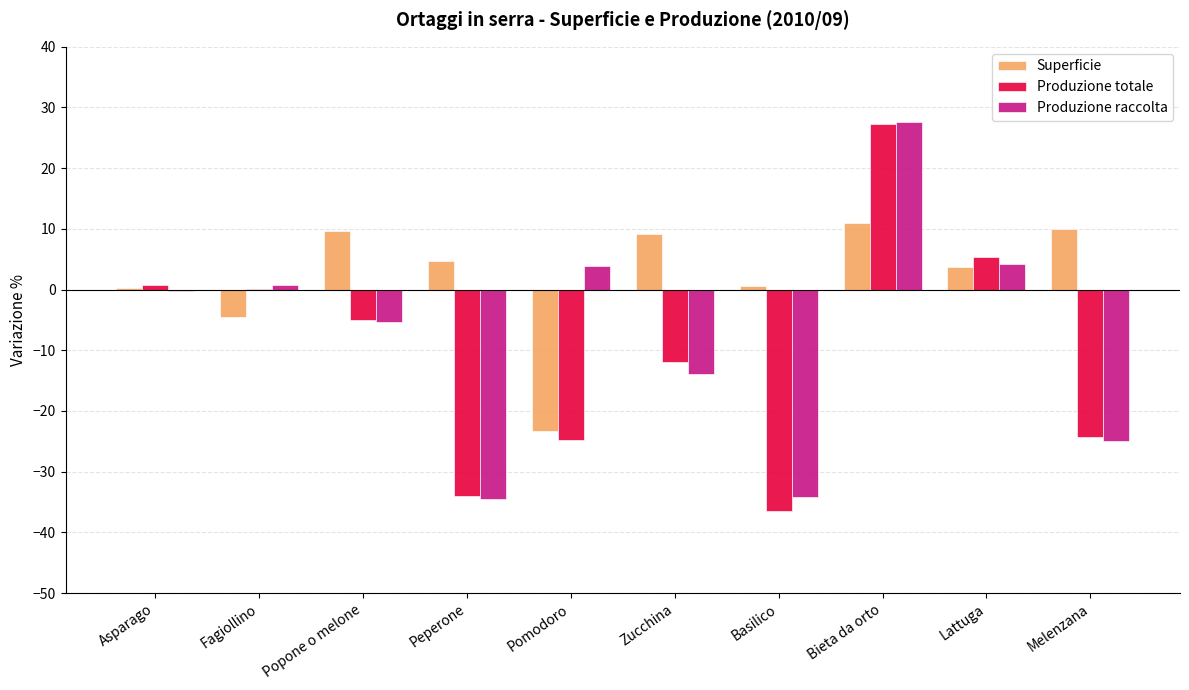

What are all the series names shown in the legend?

Superficie, Produzione totale, Produzione raccolta